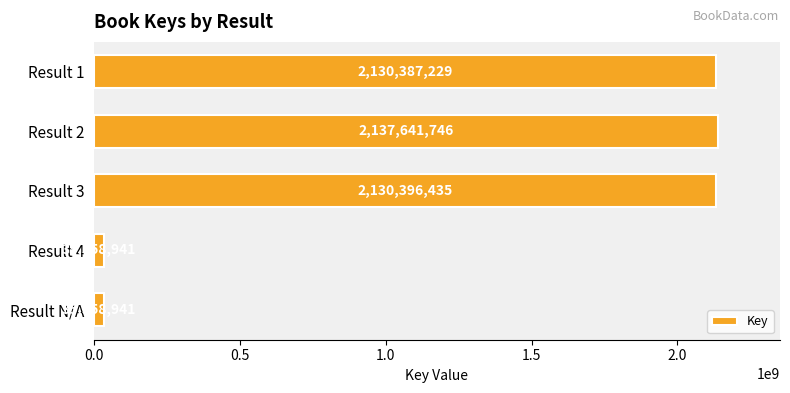

What is the smallest value displayed?

35558941